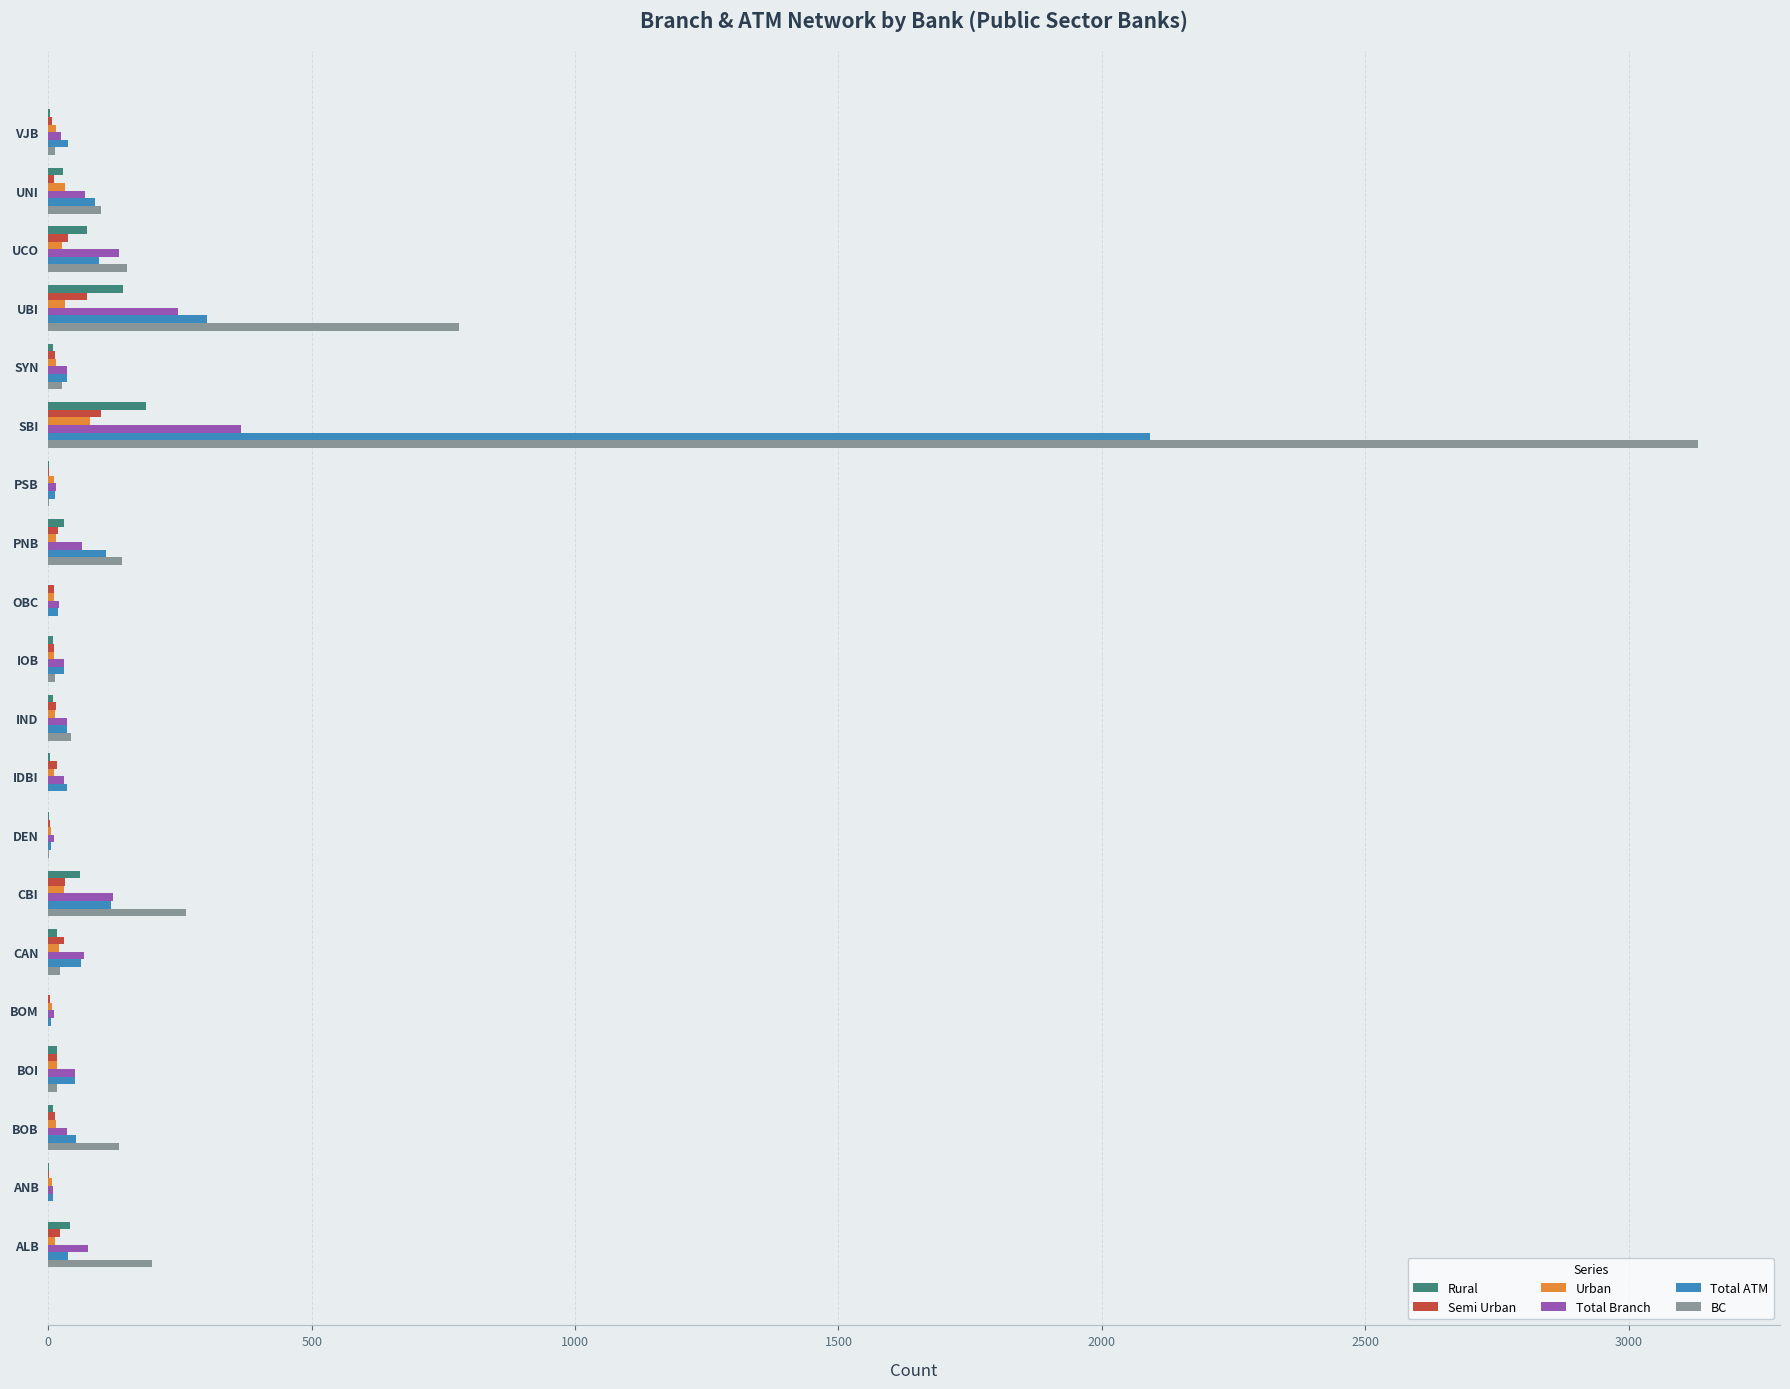

What is the sum of all Rural values?

637